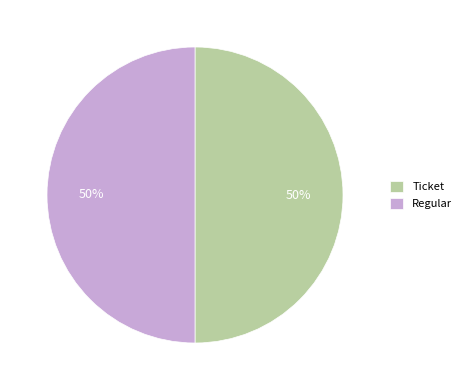

How many segments does this pie chart have?

2